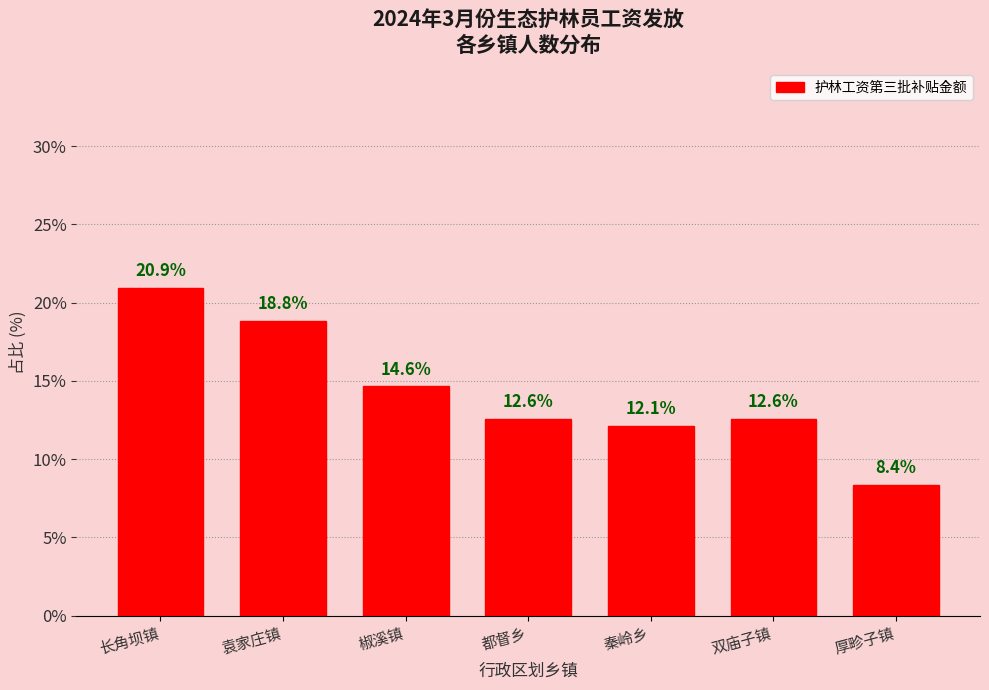

Reading left to right, transcribe all the data shown in this chart.

20.9	18.8	14.6	12.6	12.1	12.6	8.4